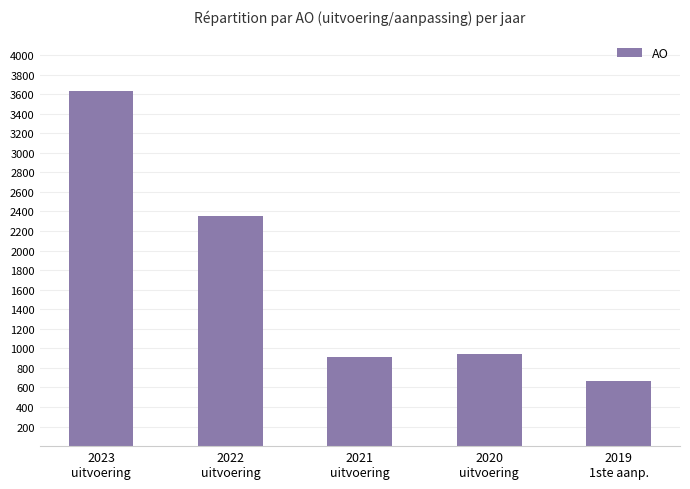

Reading left to right, list all the values displayed in this chart.

3631	2351	910	940	664